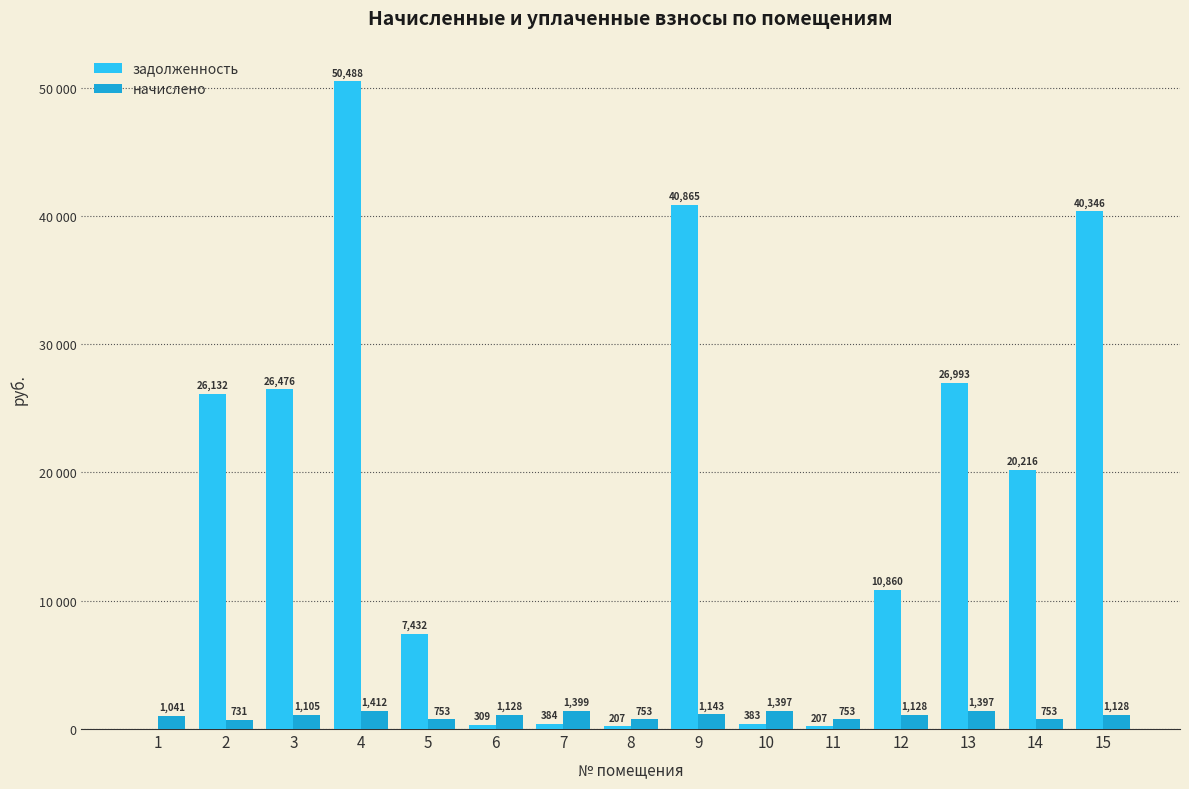

Rank the series by their average value, from lowest to highest.

начислено, задолженность